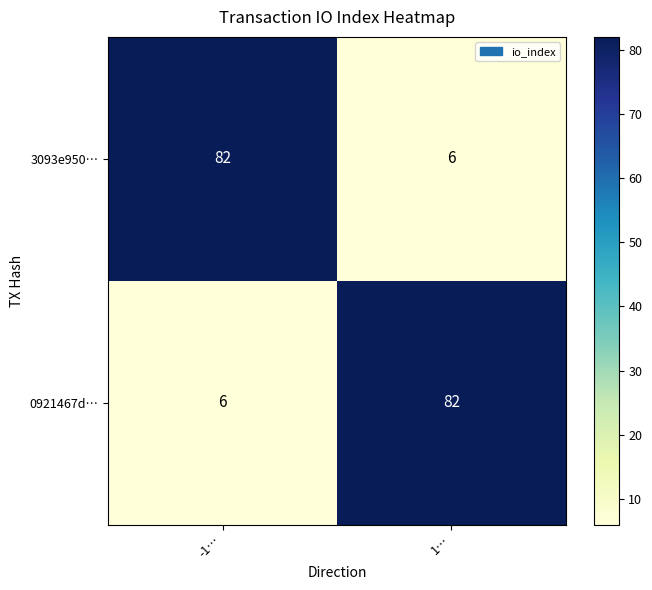

What is the difference between the highest and lowest values at 1…?

76